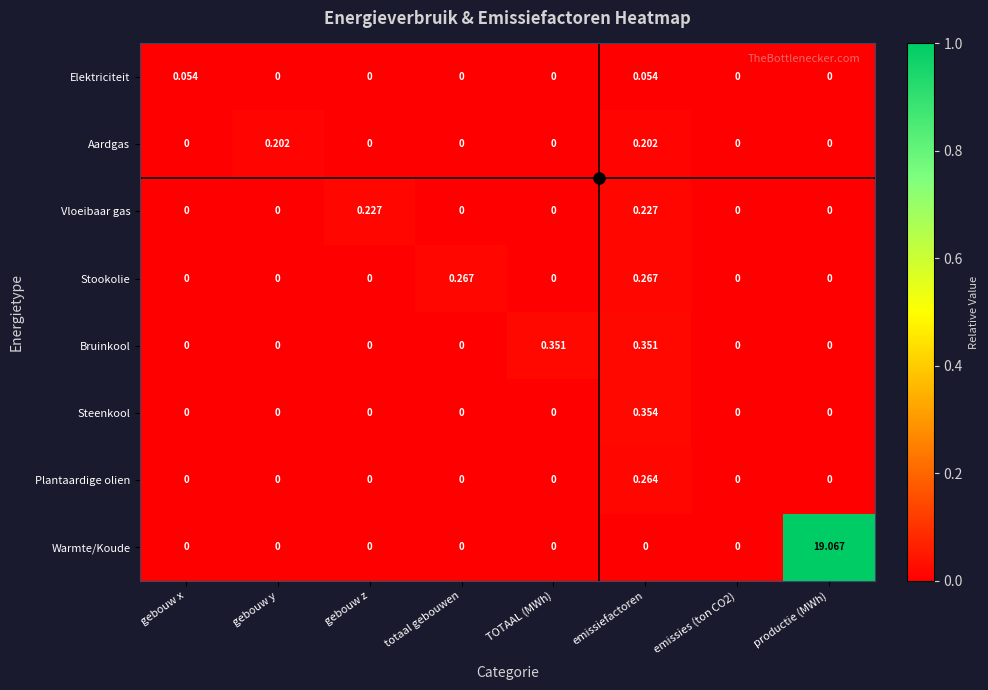

Between gebouw z and totaal gebouwen, which series saw the biggest shift?

Stookolie